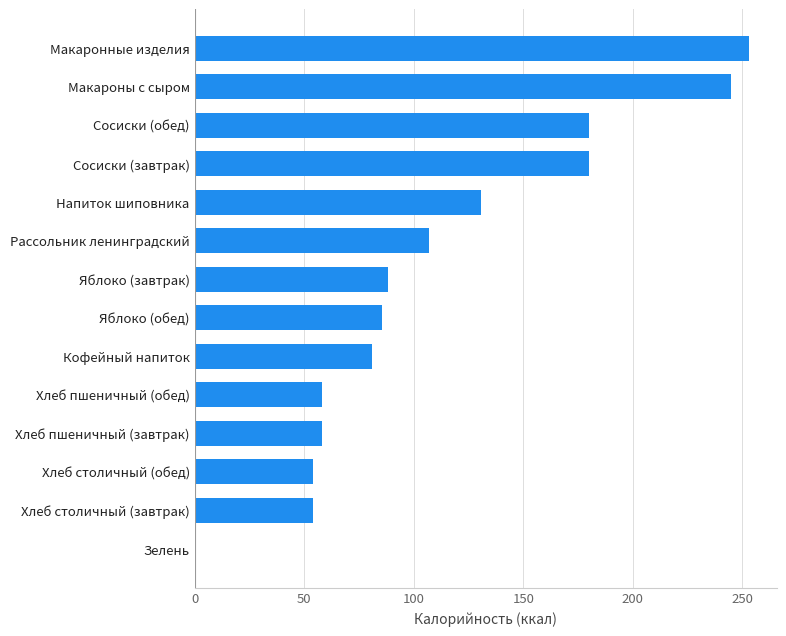

What is the greatest value displayed?

253.0